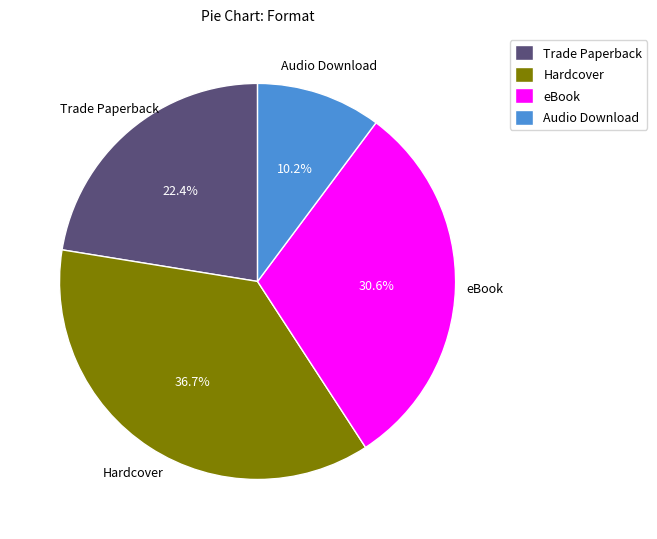

Rank the categories by value from lowest to highest.

Audio Download, Trade Paperback, eBook, Hardcover